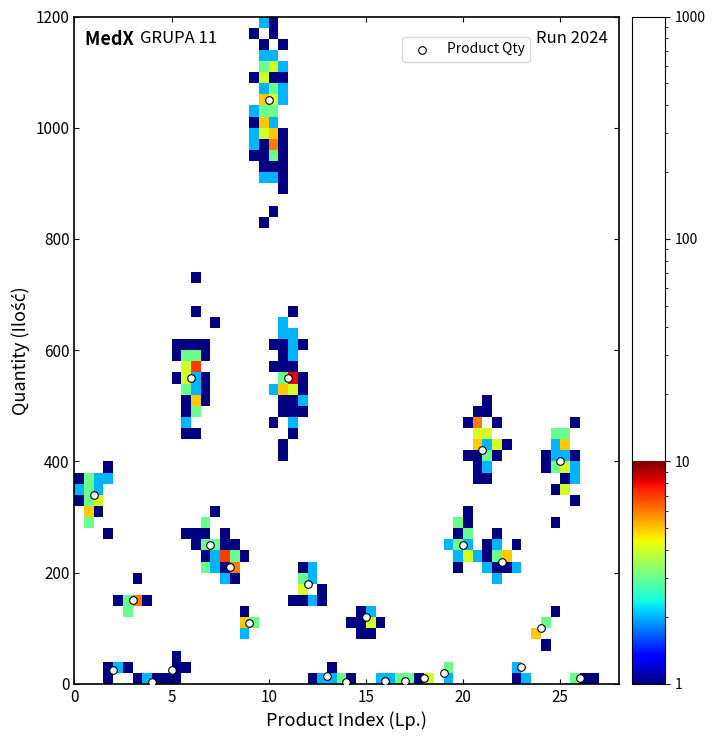

What is the range of X values (max minus min)?

25